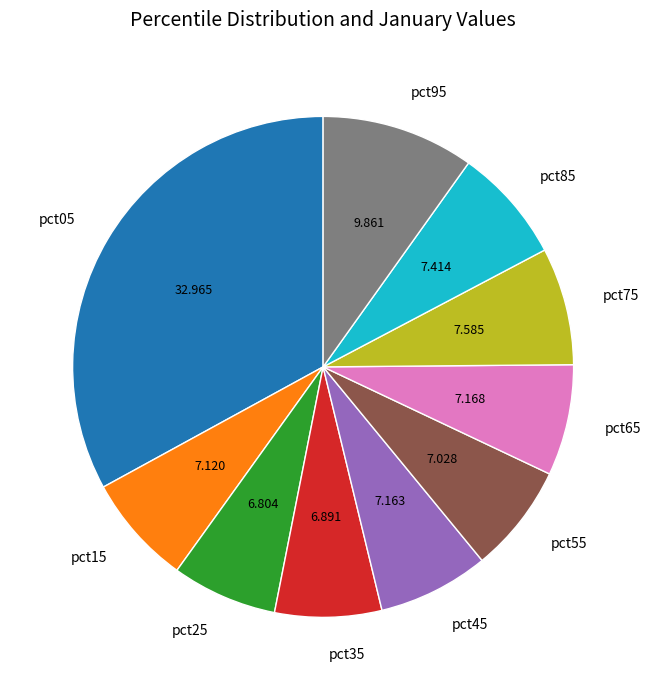

Is there any slice that represents more than half of the pie?

No